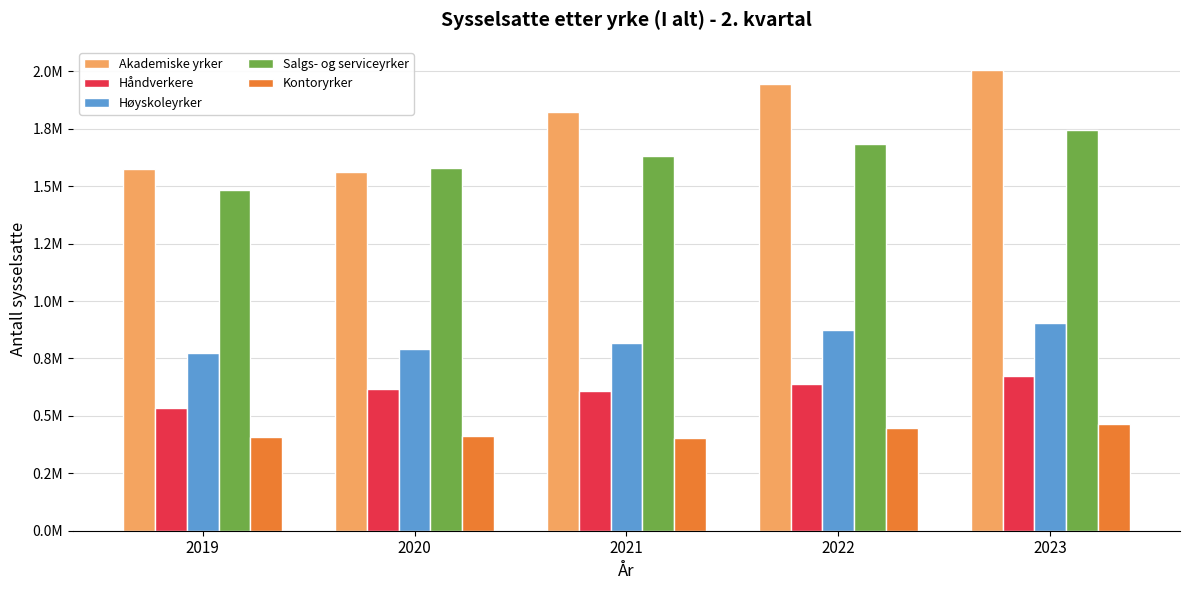

The Høyskoleyrker series shows 615341.4 at 2023. True or false?

False